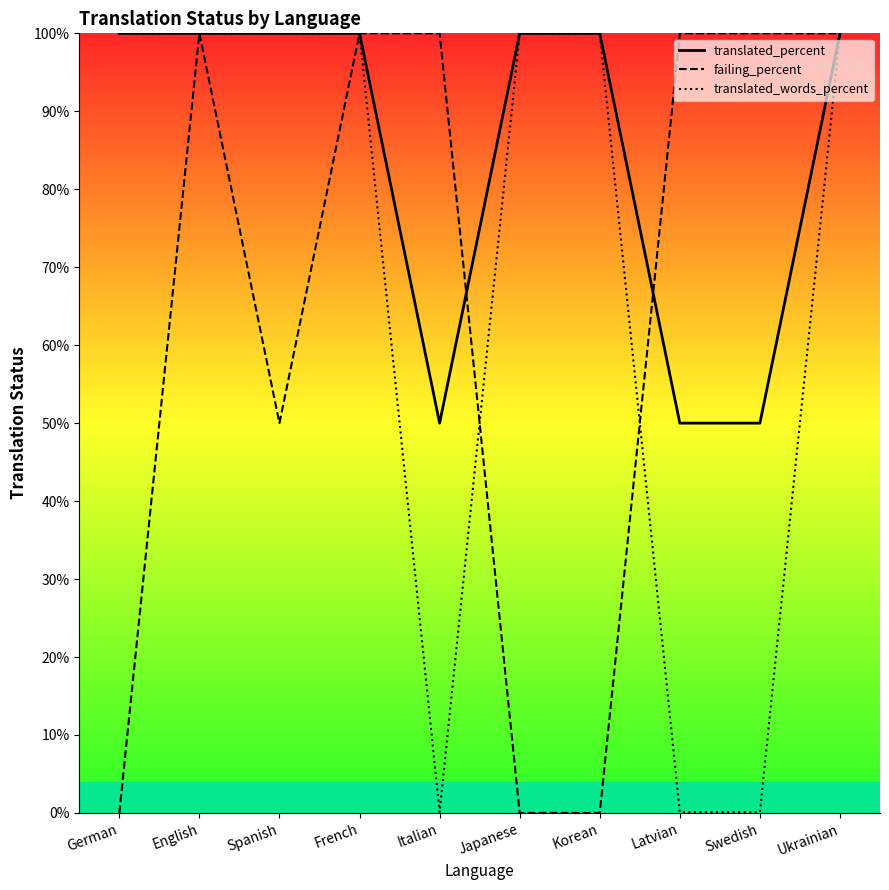

How many lines are shown in the chart?

3